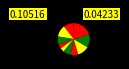

How many slices are in this pie chart?

10